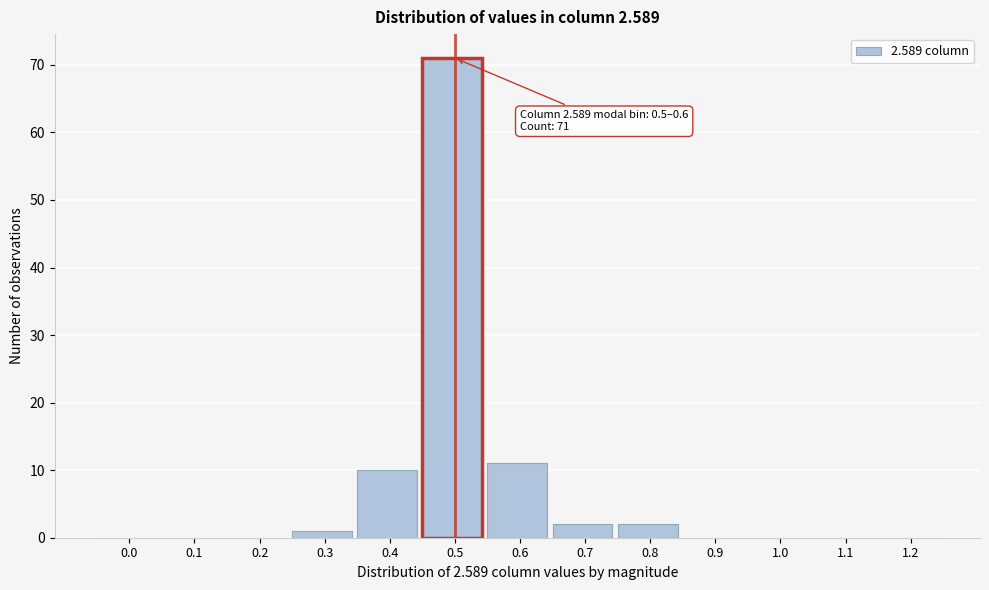

Reading right to left, extract all data points from this chart.

1.2=0	1.1=0	1.0=0	0.9=0	0.8=2	0.7=2	0.6=11	0.5=71	0.4=10	0.3=1	0.2=0	0.1=0	0.0=0